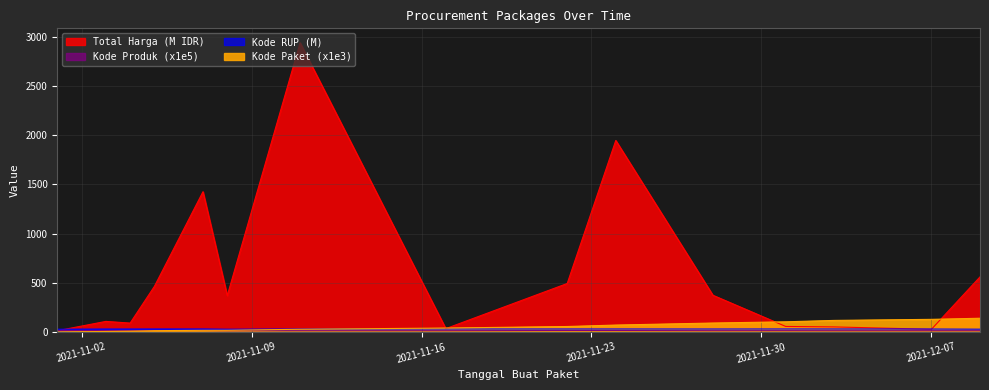

What is the value of the Kode RUP point at the 11th from the left?

30.4